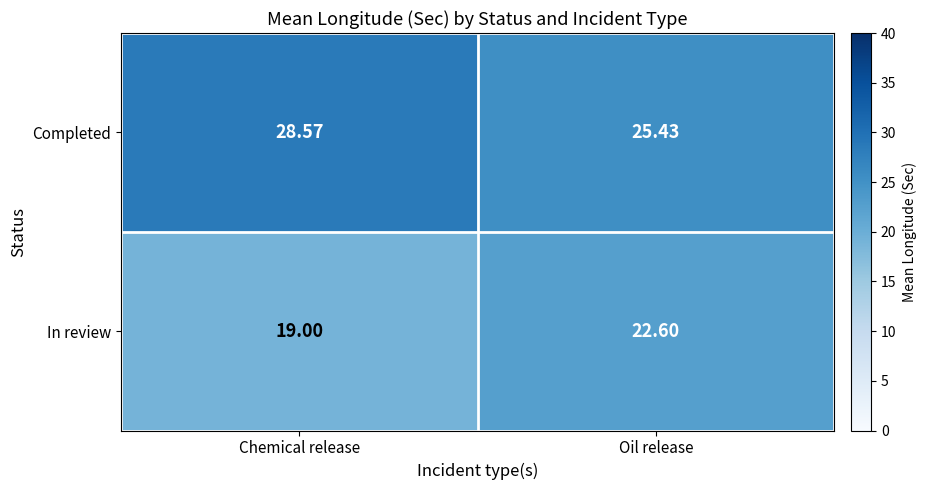

What is the spread (max minus min) of values at Chemical release?

9.6